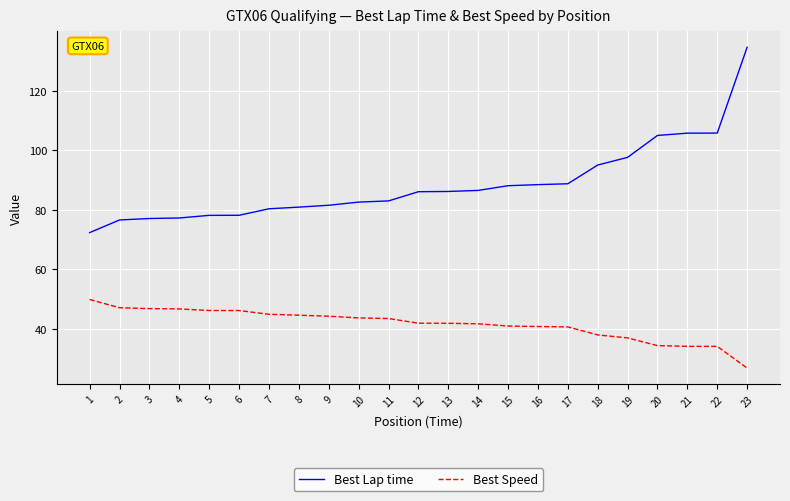

What is the approximate value of Best Lap time at 12?

86.0